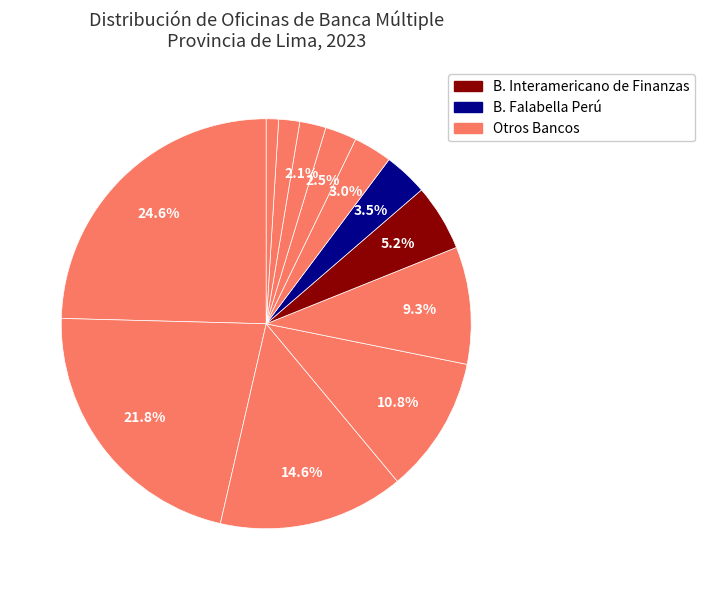

Which category has the biggest portion of the pie?

B. BBVA Perú